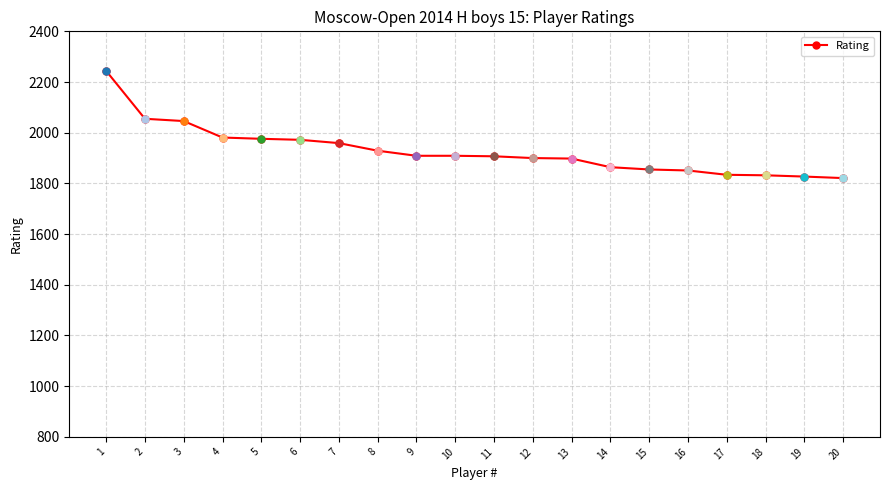

What is the sum of all values?

38569